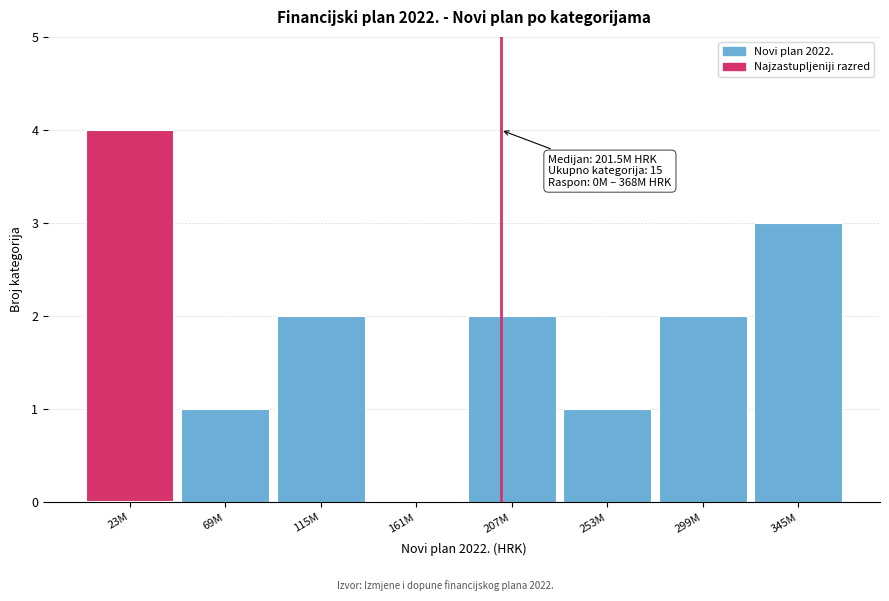

Reading right to left, transcribe all the data shown in this chart.

345M=3	299M=2	253M=1	207M=2	161M=0	115M=2	69M=1	23M=4